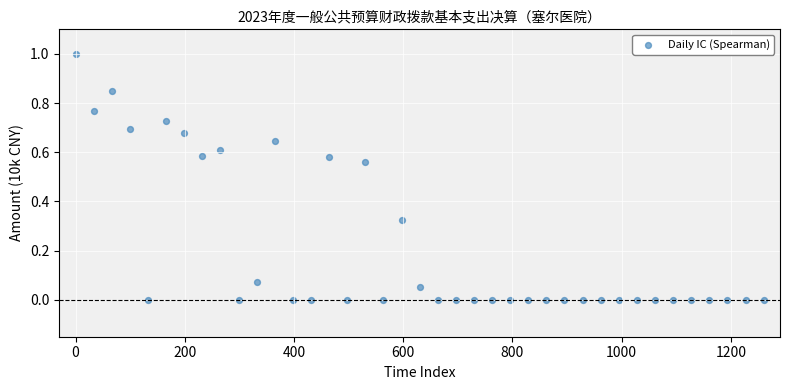

What is the range of Y values (max minus min)?

1.0